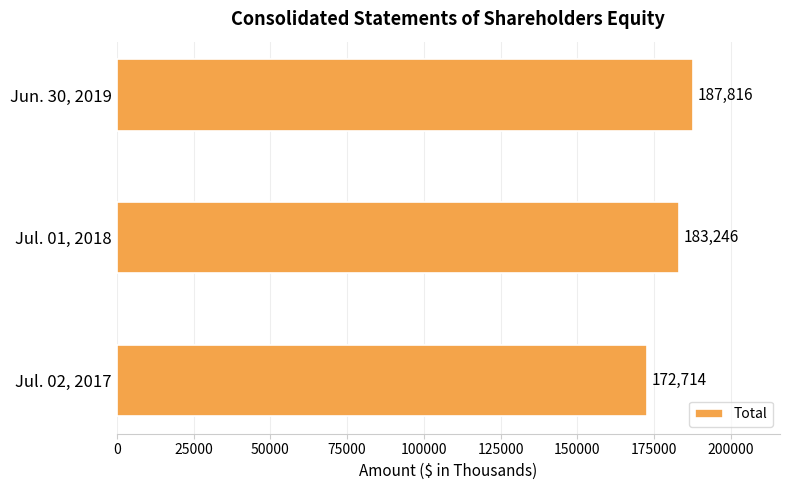

Count the values in the range 172714 to 187816.

3